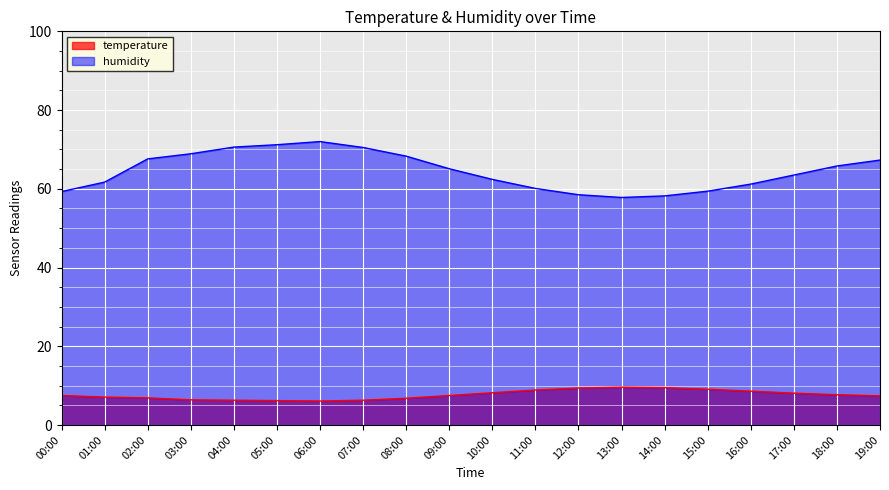

What is the label of the 7th point from the right?

13:00